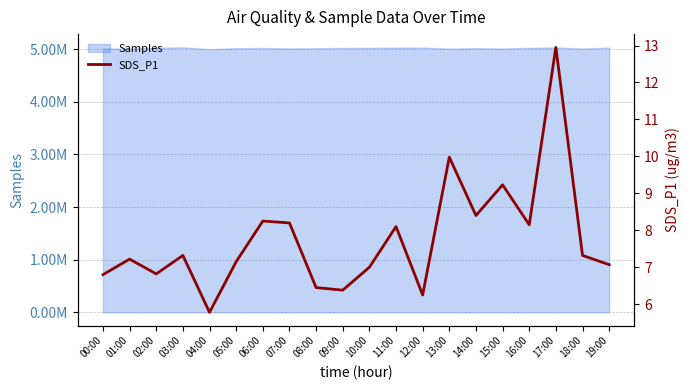

Does the chart display data point markers on the line(s)?

No